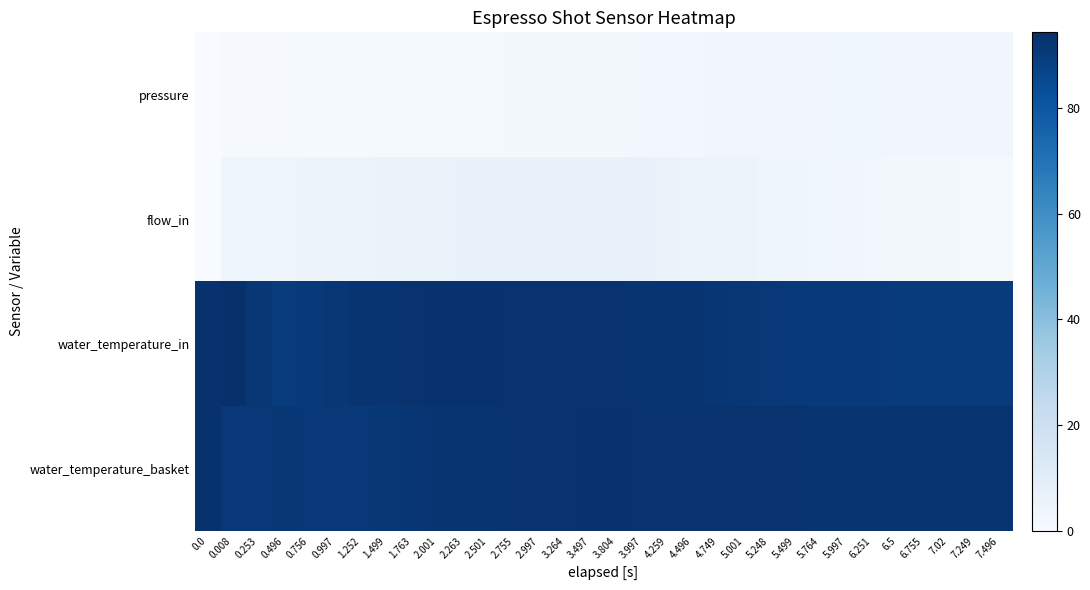

List the series in order of their peak value, highest first.

water_temperature_in, water_temperature_basket, flow_in, pressure